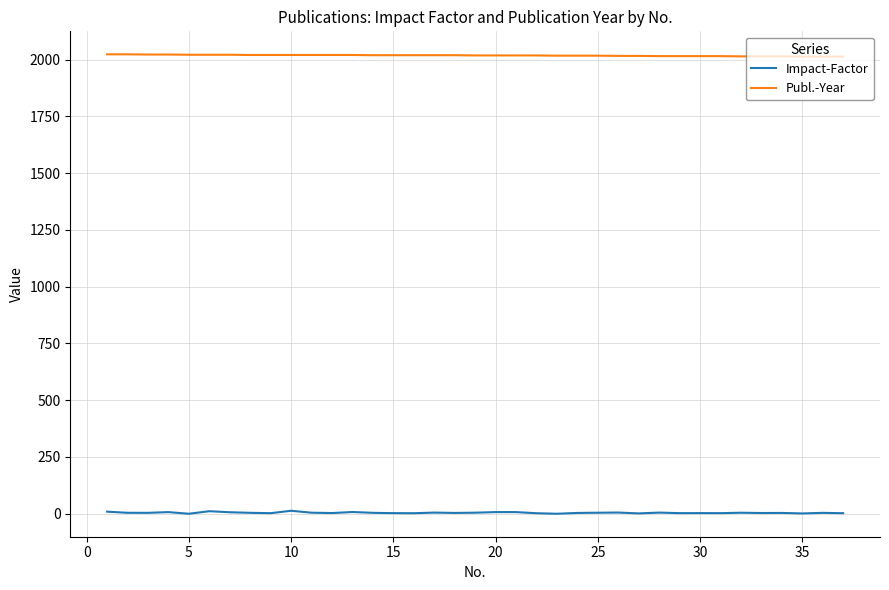

Which series has the largest total across all categories?

Publ.-Year